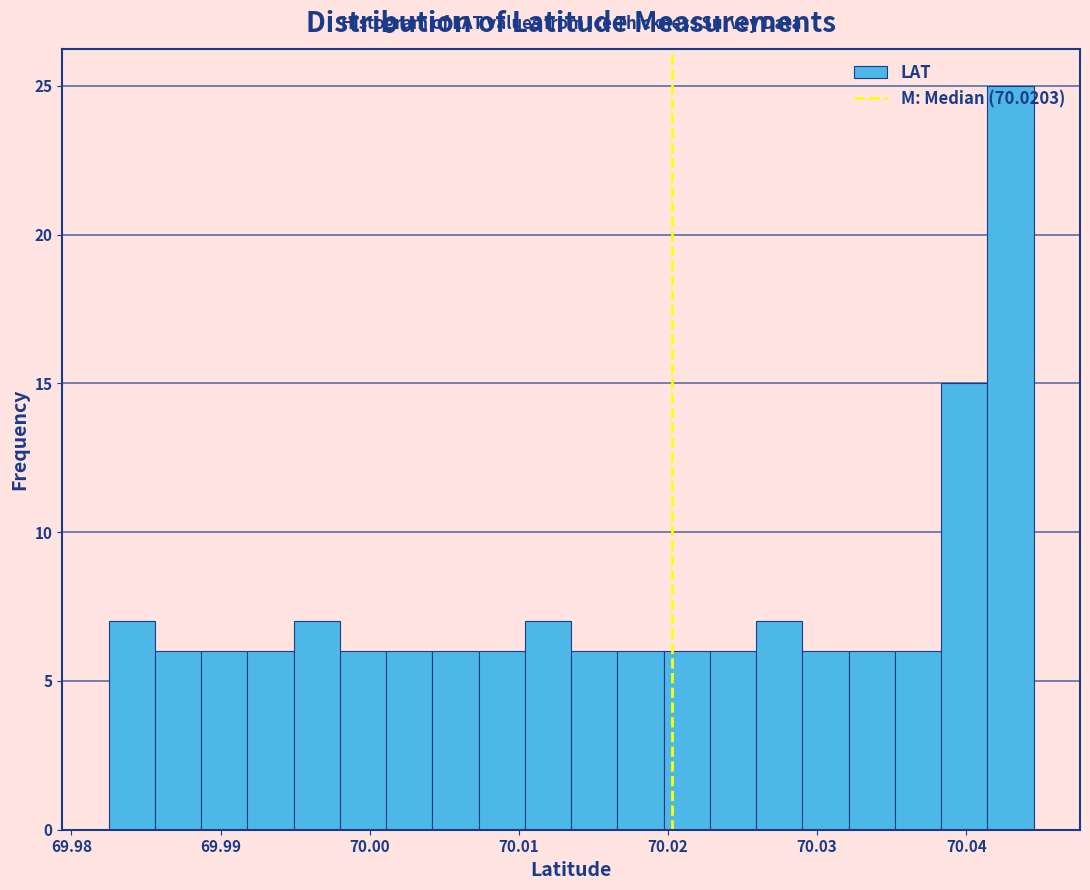

Read against the x-axis, roughly where is the centre of the tallest bar?

70.043